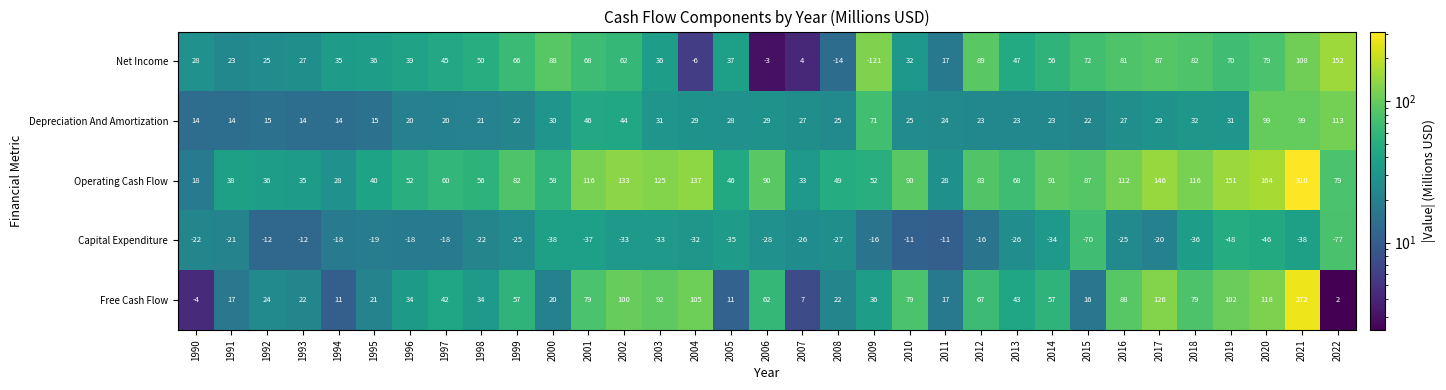

Which series has the widest spread of values?

Operating Cash Flow